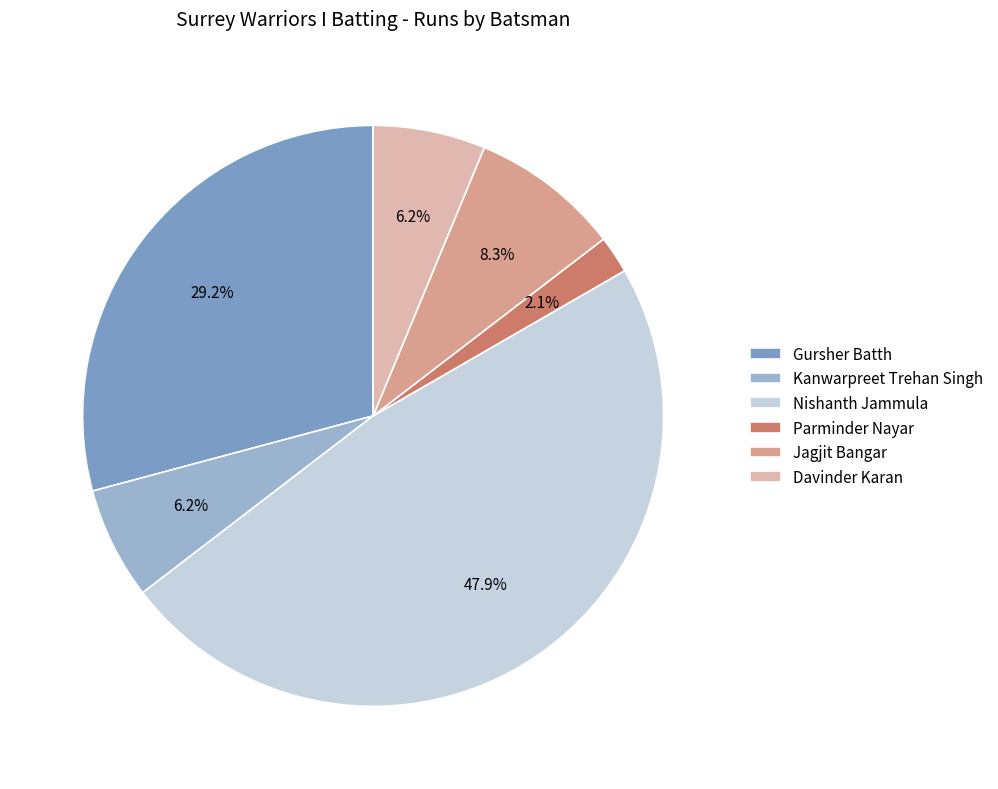

To the nearest percent, what is the difference between the largest and smallest slice percentages?

46%